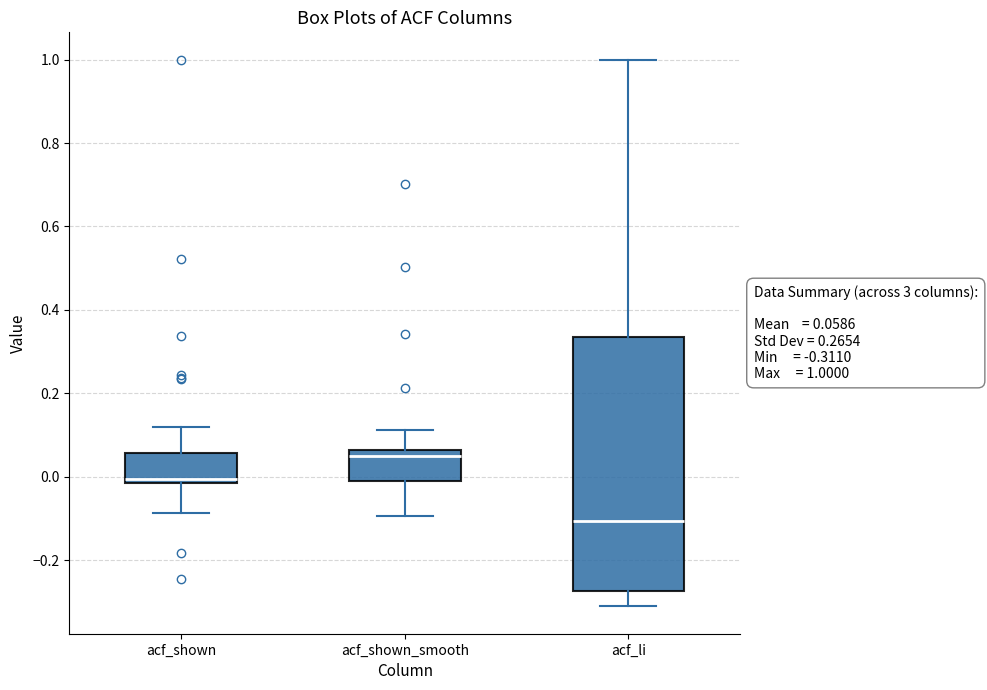

Comparing the boxes themselves (not the whiskers), which one is the tallest?

acf_li